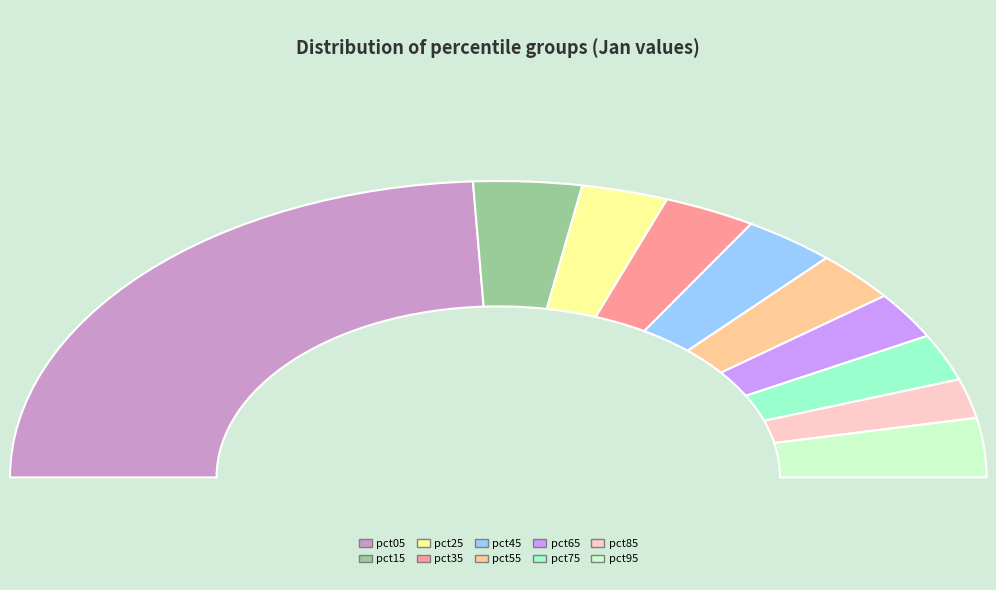

Is there a majority slice in this chart?

No